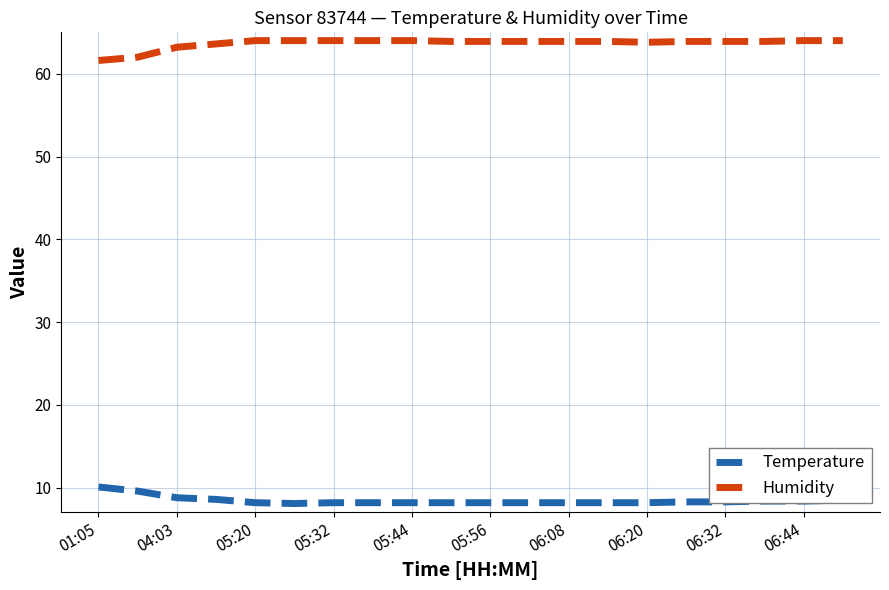

Count the number of data series in this chart.

2